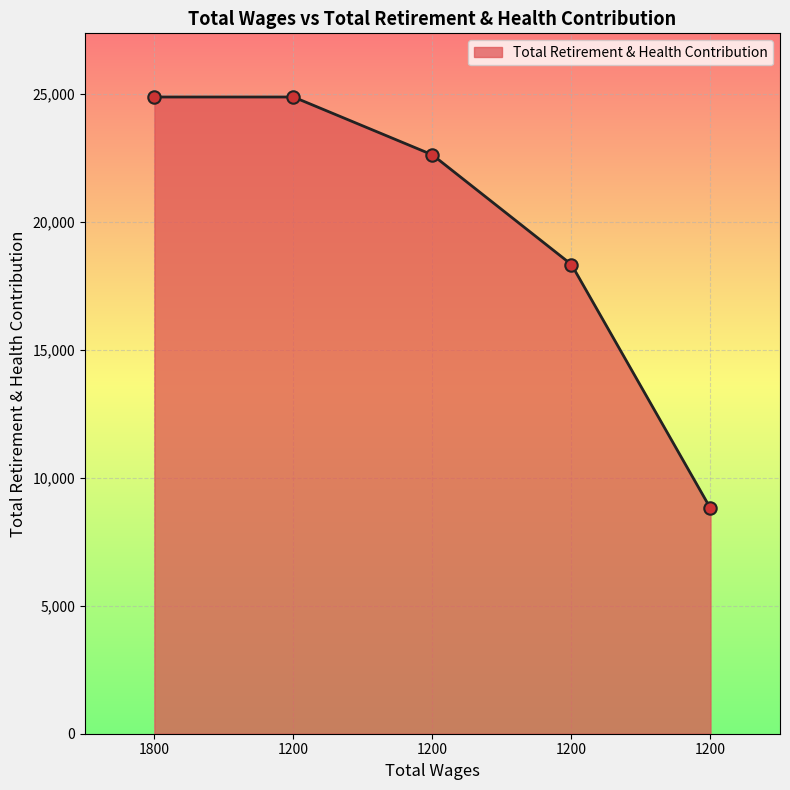

How many lines are shown in the chart?

1